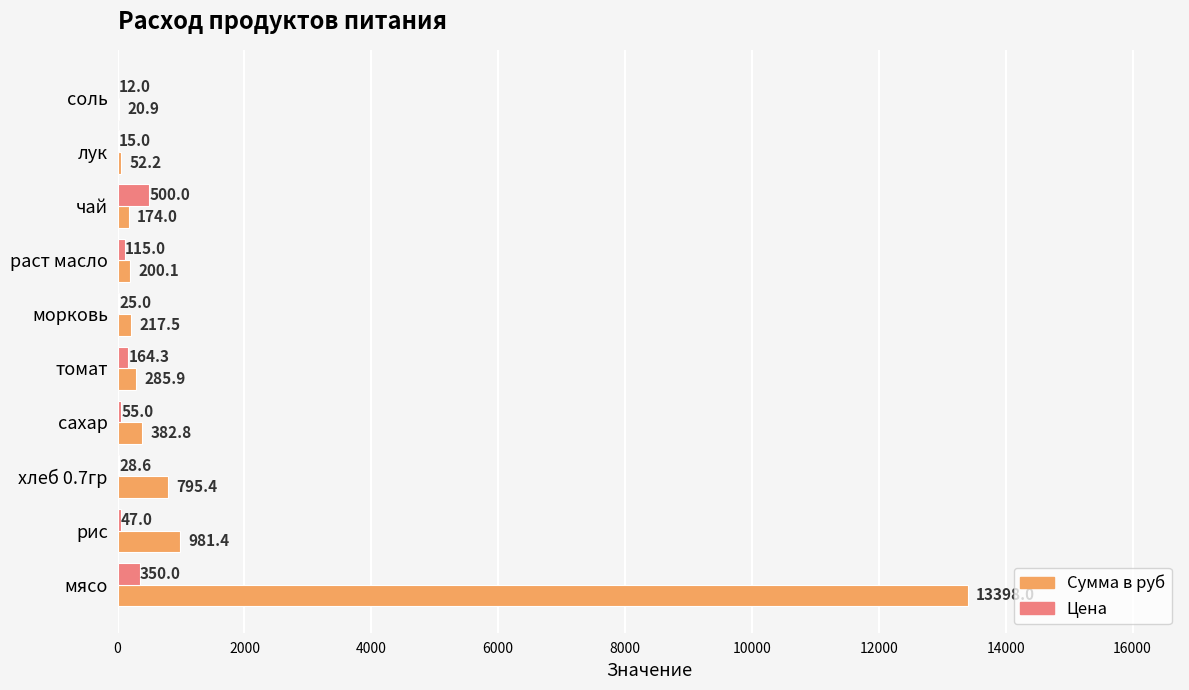

Is it true that Цена equals 15.0 at лук?

True